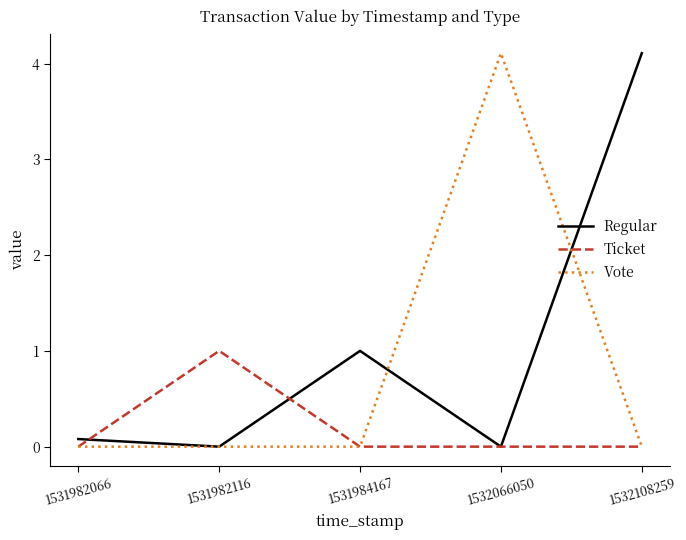

True or false: Regular and Vote intersect in this chart.

True